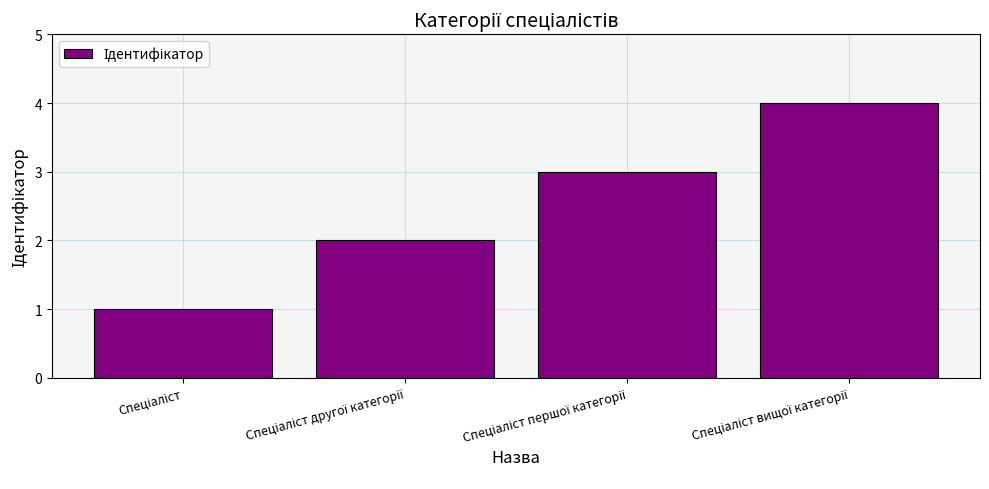

What is the greatest value displayed?

4